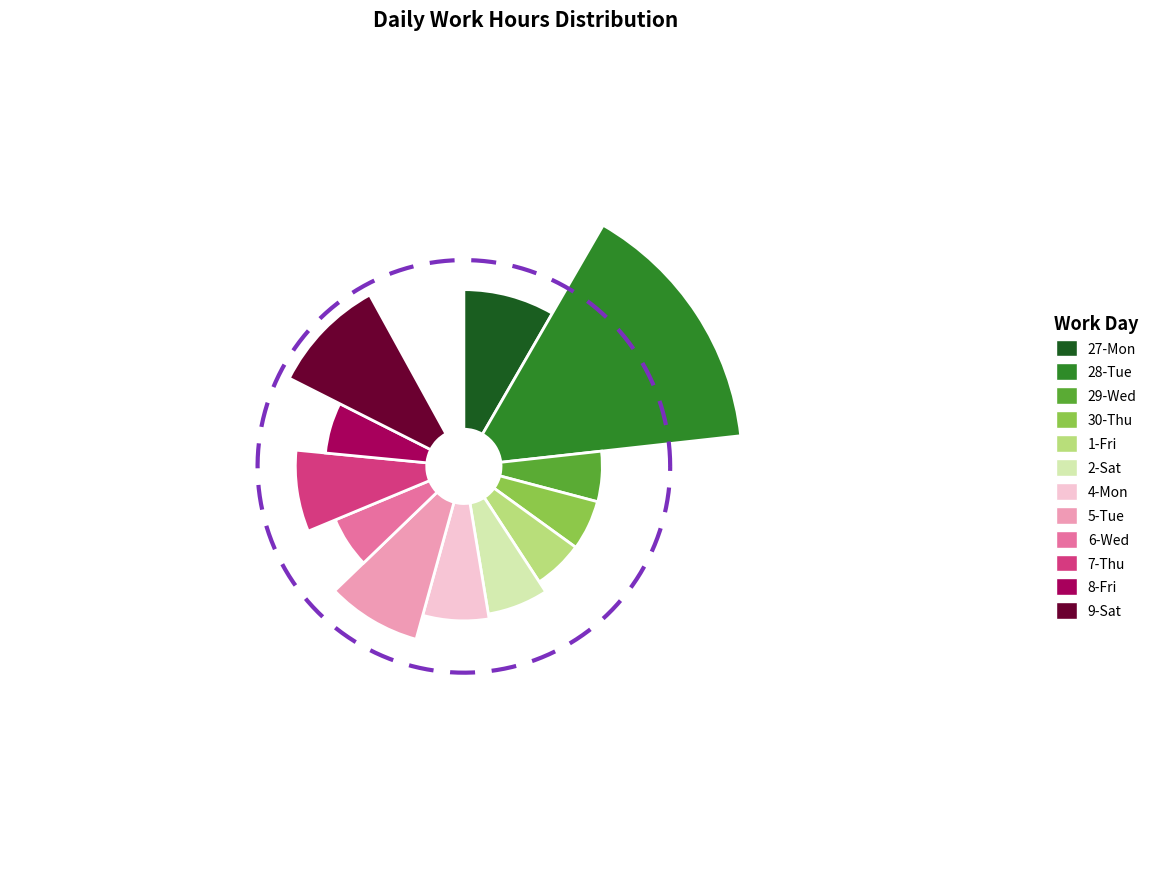

How much of the chart is everything except 6-Wed?

93.4%